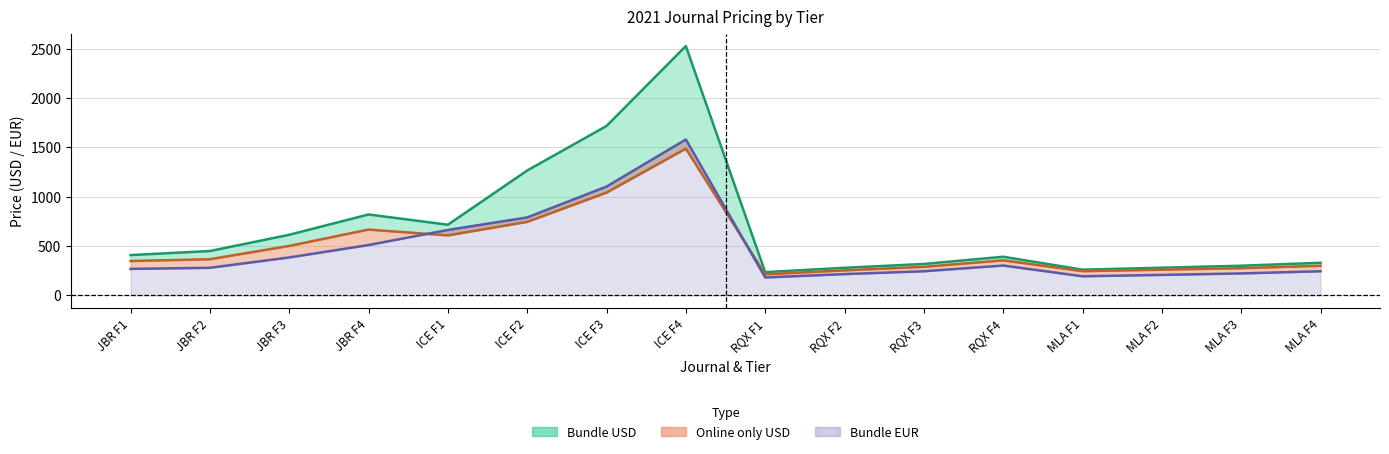

Where does the Bundle USD series first go above 408?

JBR F2